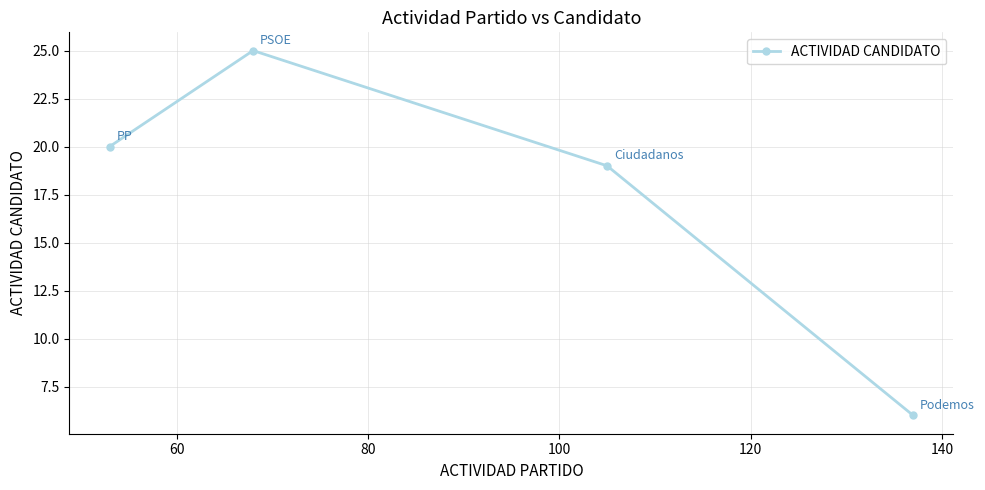

How many categories are shown in the chart?

4